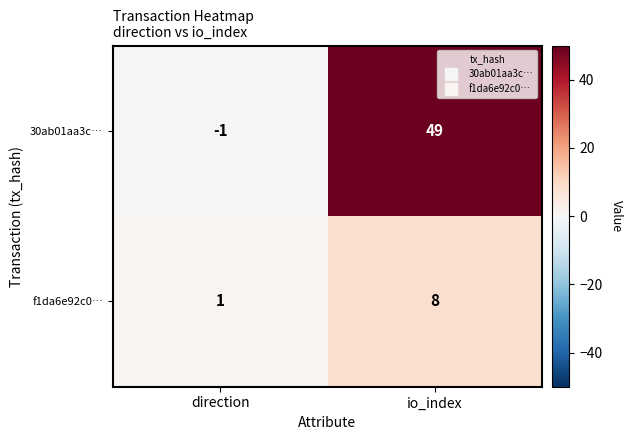

Rank the series by their average value, from highest to lowest.

30ab01aa3c…, f1da6e92c0…